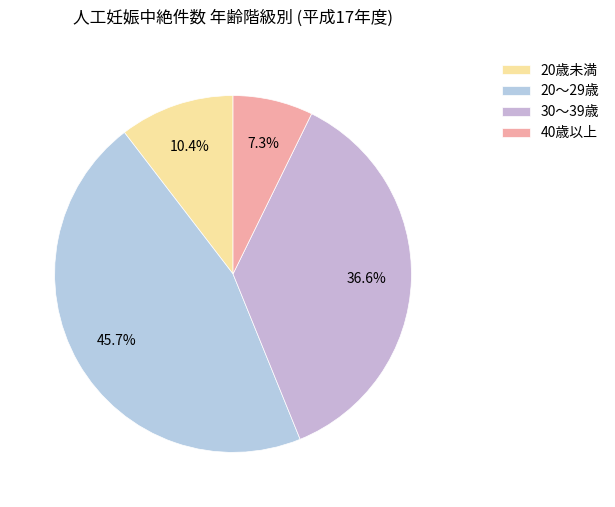

Is there any slice that represents more than half of the pie?

No